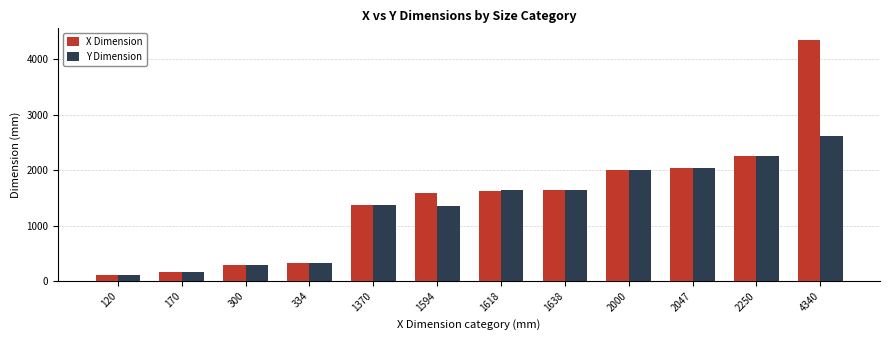

What is the maximum value for Y Dimension?

2610